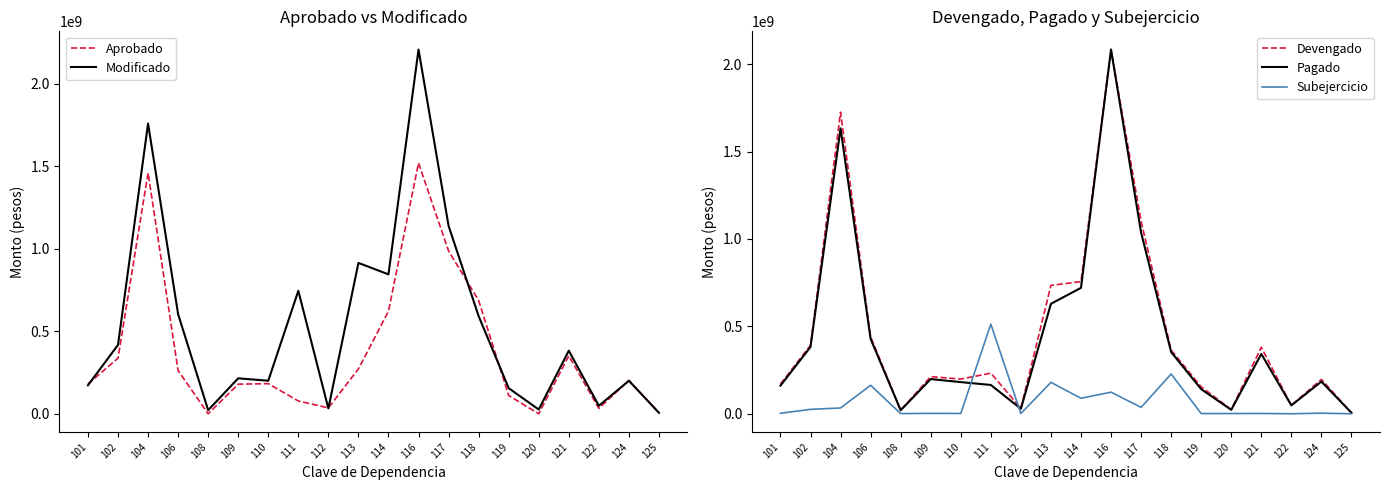

Where is the first local minimum for Subejercicio?

108